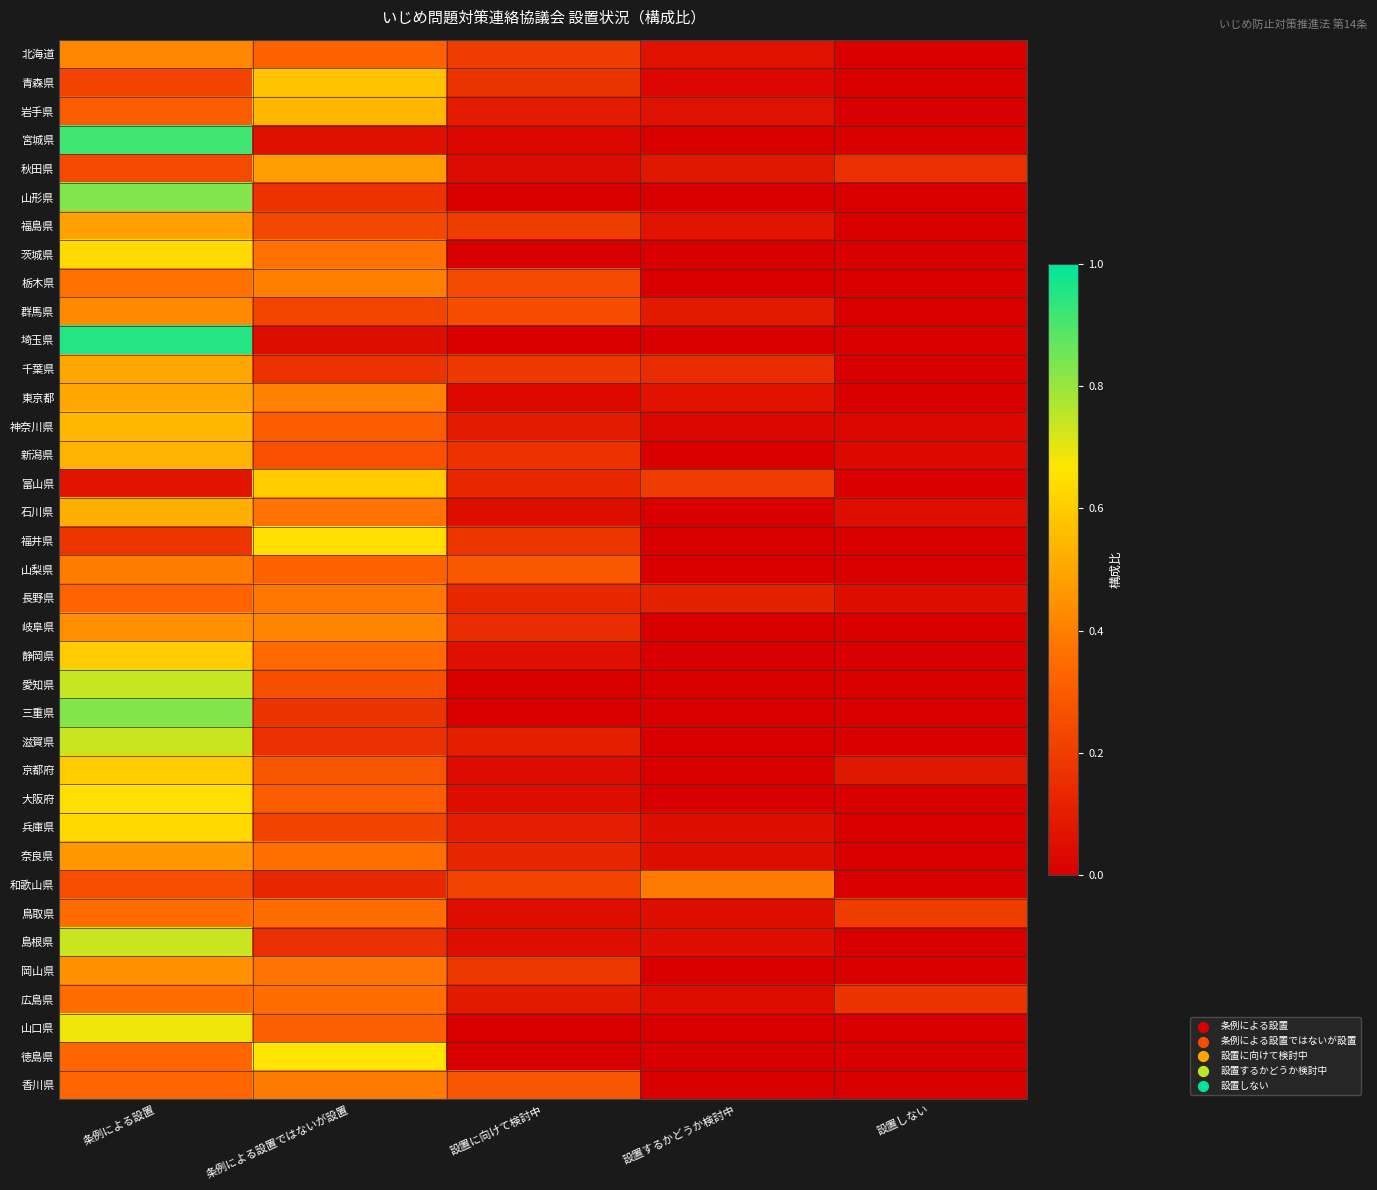

Reading right to left, list all the values displayed in this chart.

北海道: 設置しない=0.0	設置するかどうか検討中=0.1	設置に向けて検討中=0.2	条例による設置ではないが設置=0.3	条例による設置=0.4
青森県: 設置しない=0.0	設置するかどうか検討中=0.0	設置に向けて検討中=0.2	条例による設置ではないが設置=0.6	条例による設置=0.2
岩手県: 設置しない=0.0	設置するかどうか検討中=0.1	設置に向けて検討中=0.1	条例による設置ではないが設置=0.5	条例による設置=0.3
宮城県: 設置しない=0.0	設置するかどうか検討中=0.0	設置に向けて検討中=0.0	条例による設置ではないが設置=0.1	条例による設置=0.9
秋田県: 設置しない=0.2	設置するかどうか検討中=0.1	設置に向けて検討中=0.0	条例による設置ではないが設置=0.5	条例による設置=0.2
山形県: 設置しない=0.0	設置するかどうか検討中=0.0	設置に向けて検討中=0.0	条例による設置ではないが設置=0.2	条例による設置=0.8
福島県: 設置しない=0.0	設置するかどうか検討中=0.1	設置に向けて検討中=0.2	条例による設置ではないが設置=0.2	条例による設置=0.5
茨城県: 設置しない=0.0	設置するかどうか検討中=0.0	設置に向けて検討中=0.0	条例による設置ではないが設置=0.4	条例による設置=0.6
栃木県: 設置しない=0.0	設置するかどうか検討中=0.0	設置に向けて検討中=0.2	条例による設置ではないが設置=0.4	条例による設置=0.4
群馬県: 設置しない=0.0	設置するかどうか検討中=0.1	設置に向けて検討中=0.3	条例による設置ではないが設置=0.2	条例による設置=0.4
埼玉県: 設置しない=0.0	設置するかどうか検討中=0.0	設置に向けて検討中=0.0	条例による設置ではないが設置=0.0	条例による設置=1.0
千葉県: 設置しない=0.0	設置するかどうか検討中=0.1	設置に向けて検討中=0.2	条例による設置ではないが設置=0.2	条例による設置=0.5
東京都: 設置しない=0.0	設置するかどうか検討中=0.1	設置に向けて検討中=0.0	条例による設置ではないが設置=0.4	条例による設置=0.5
神奈川県: 設置しない=0.0	設置するかどうか検討中=0.0	設置に向けて検討中=0.1	条例による設置ではないが設置=0.3	条例による設置=0.5
新潟県: 設置しない=0.0	設置するかどうか検討中=0.0	設置に向けて検討中=0.2	条例による設置ではないが設置=0.3	条例による設置=0.5
富山県: 設置しない=0.0	設置するかどうか検討中=0.2	設置に向けて検討中=0.1	条例による設置ではないが設置=0.6	条例による設置=0.1
石川県: 設置しない=0.1	設置するかどうか検討中=0.0	設置に向けて検討中=0.1	条例による設置ではないが設置=0.4	条例による設置=0.5
福井県: 設置しない=0.0	設置するかどうか検討中=0.0	設置に向けて検討中=0.2	条例による設置ではないが設置=0.6	条例による設置=0.2
山梨県: 設置しない=0.0	設置するかどうか検討中=0.0	設置に向けて検討中=0.3	条例による設置ではないが設置=0.3	条例による設置=0.4
長野県: 設置しない=0.1	設置するかどうか検討中=0.1	設置に向けて検討中=0.1	条例による設置ではないが設置=0.4	条例による設置=0.3
岐阜県: 設置しない=0.0	設置するかどうか検討中=0.0	設置に向けて検討中=0.1	条例による設置ではないが設置=0.4	条例による設置=0.4
静岡県: 設置しない=0.0	設置するかどうか検討中=0.0	設置に向けて検討中=0.1	条例による設置ではないが設置=0.3	条例による設置=0.6
愛知県: 設置しない=0.0	設置するかどうか検討中=0.0	設置に向けて検討中=0.0	条例による設置ではないが設置=0.3	条例による設置=0.7
三重県: 設置しない=0.0	設置するかどうか検討中=0.0	設置に向けて検討中=0.0	条例による設置ではないが設置=0.2	条例による設置=0.8
滋賀県: 設置しない=0.0	設置するかどうか検討中=0.0	設置に向けて検討中=0.1	条例による設置ではないが設置=0.2	条例による設置=0.7
京都府: 設置しない=0.1	設置するかどうか検討中=0.0	設置に向けて検討中=0.0	条例による設置ではないが設置=0.3	条例による設置=0.6
大阪府: 設置しない=0.0	設置するかどうか検討中=0.0	設置に向けて検討中=0.0	条例による設置ではないが設置=0.3	条例による設置=0.7
兵庫県: 設置しない=0.0	設置するかどうか検討中=0.0	設置に向けて検討中=0.1	条例による設置ではないが設置=0.2	条例による設置=0.6
奈良県: 設置しない=0.0	設置するかどうか検討中=0.1	設置に向けて検討中=0.1	条例による設置ではないが設置=0.4	条例による設置=0.5
和歌山県: 設置しない=0.0	設置するかどうか検討中=0.4	設置に向けて検討中=0.2	条例による設置ではないが設置=0.1	条例による設置=0.3
鳥取県: 設置しない=0.2	設置するかどうか検討中=0.1	設置に向けて検討中=0.1	条例による設置ではないが設置=0.3	条例による設置=0.3
島根県: 設置しない=0.0	設置するかどうか検討中=0.1	設置に向けて検討中=0.1	条例による設置ではないが設置=0.2	条例による設置=0.7
岡山県: 設置しない=0.0	設置するかどうか検討中=0.0	設置に向けて検討中=0.2	条例による設置ではないが設置=0.4	条例による設置=0.4
広島県: 設置しない=0.2	設置するかどうか検討中=0.0	設置に向けて検討中=0.1	条例による設置ではないが設置=0.3	条例による設置=0.3
山口県: 設置しない=0.0	設置するかどうか検討中=0.0	設置に向けて検討中=0.0	条例による設置ではないが設置=0.3	条例による設置=0.7
徳島県: 設置しない=0.0	設置するかどうか検討中=0.0	設置に向けて検討中=0.0	条例による設置ではないが設置=0.7	条例による設置=0.3
香川県: 設置しない=0.0	設置するかどうか検討中=0.0	設置に向けて検討中=0.3	条例による設置ではないが設置=0.4	条例による設置=0.3